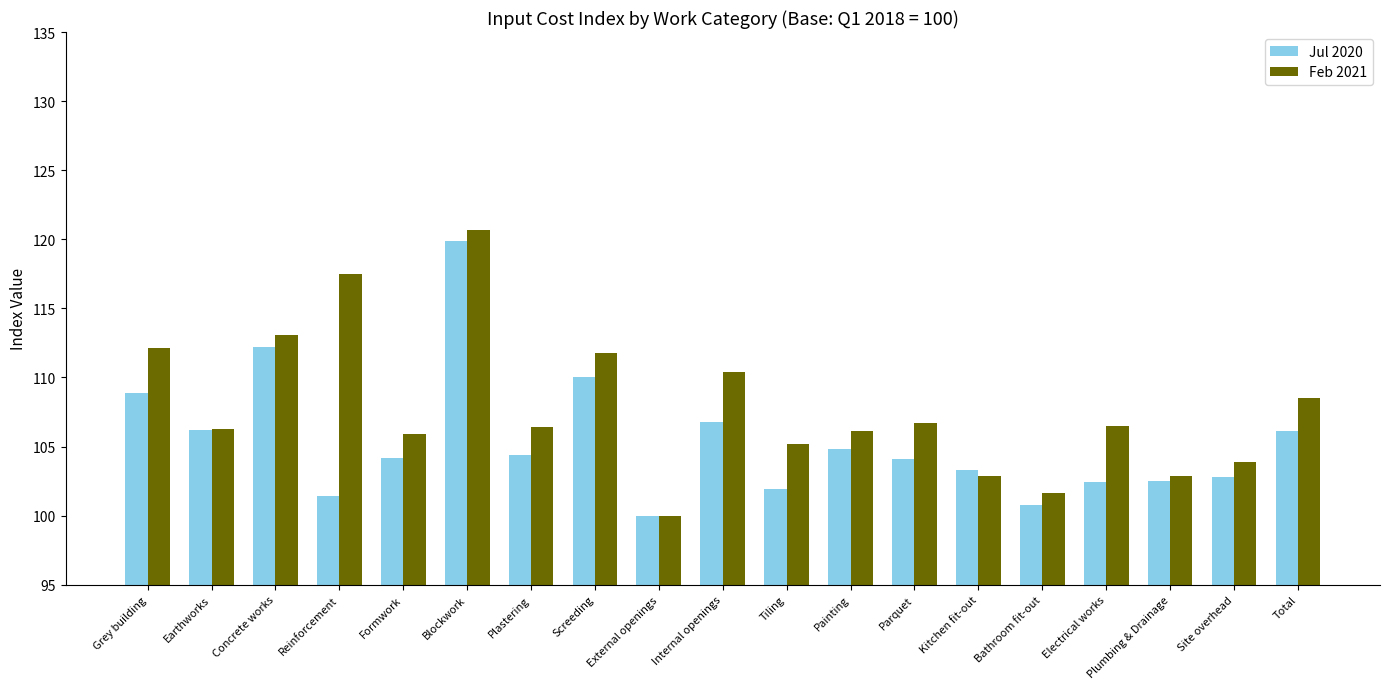

At which label does Jul 2020 reach its peak?

Blockwork